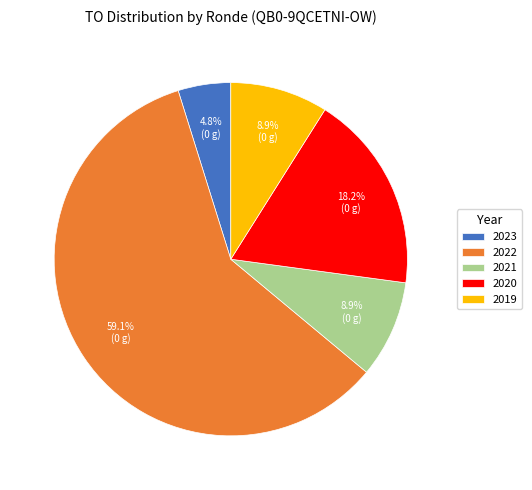

Count the number of slices in the pie.

5